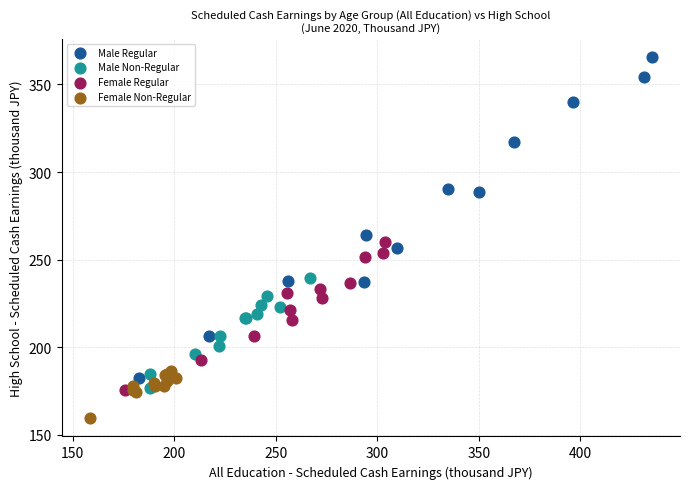

Which series has the largest Y range (max minus min)?

Male Regular